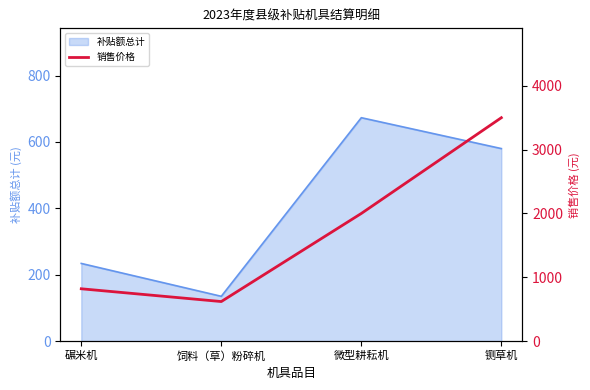

True or false: there are more than 1 points higher than both neighbors.

False